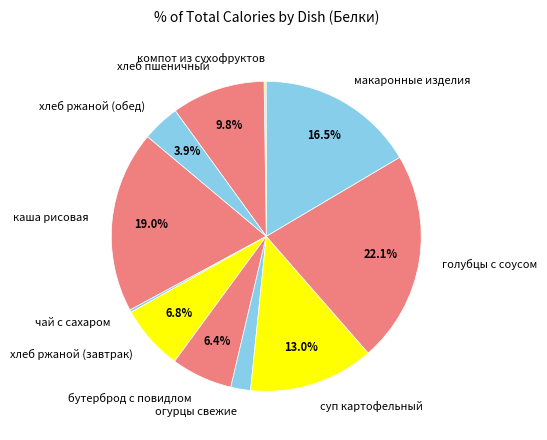

Approximately how many times larger is the value at суп картофельный compared to бутерброд с повидлом?

2.0